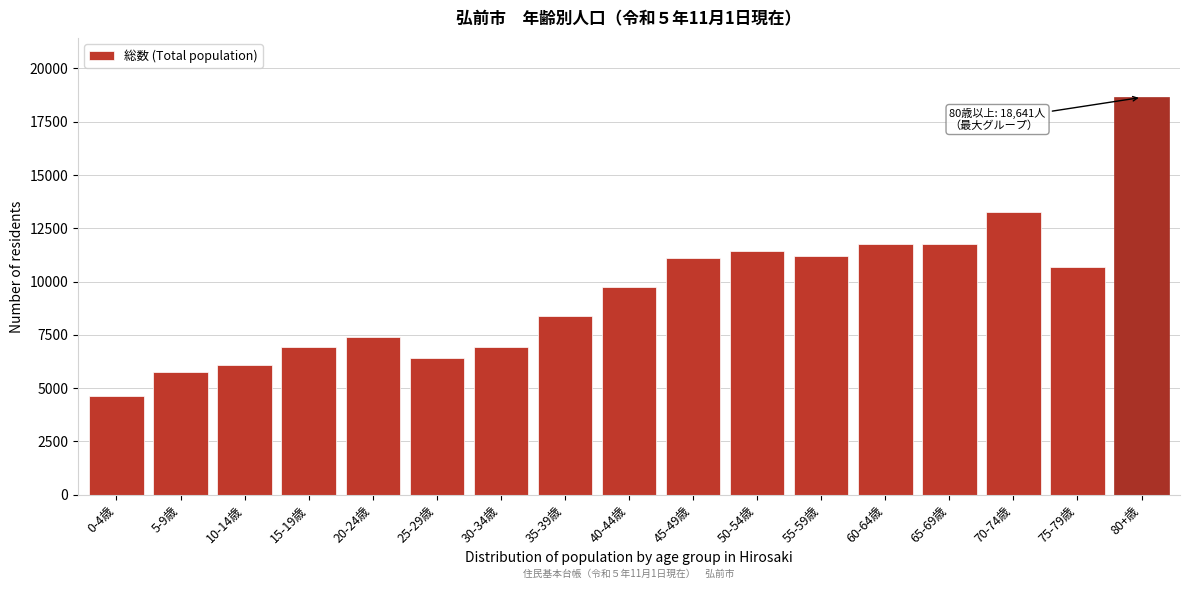

What is the smallest value displayed?

4623